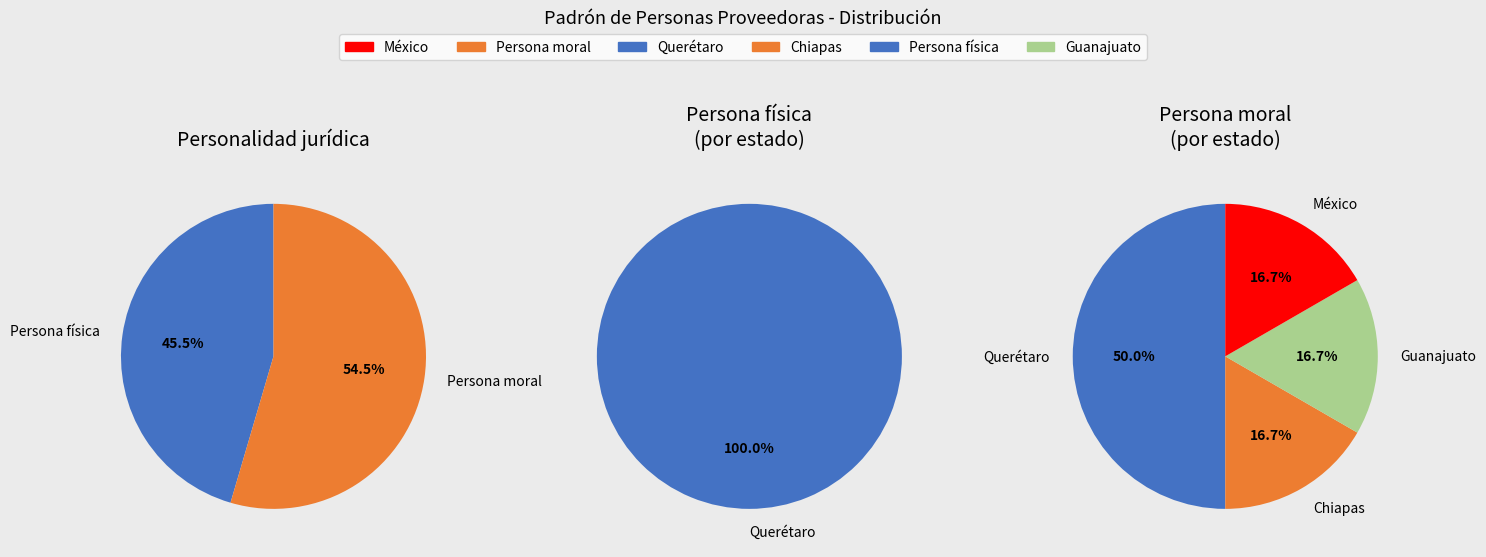

To the nearest percent, what is the combined percentage of Persona física and Persona moral?

100%